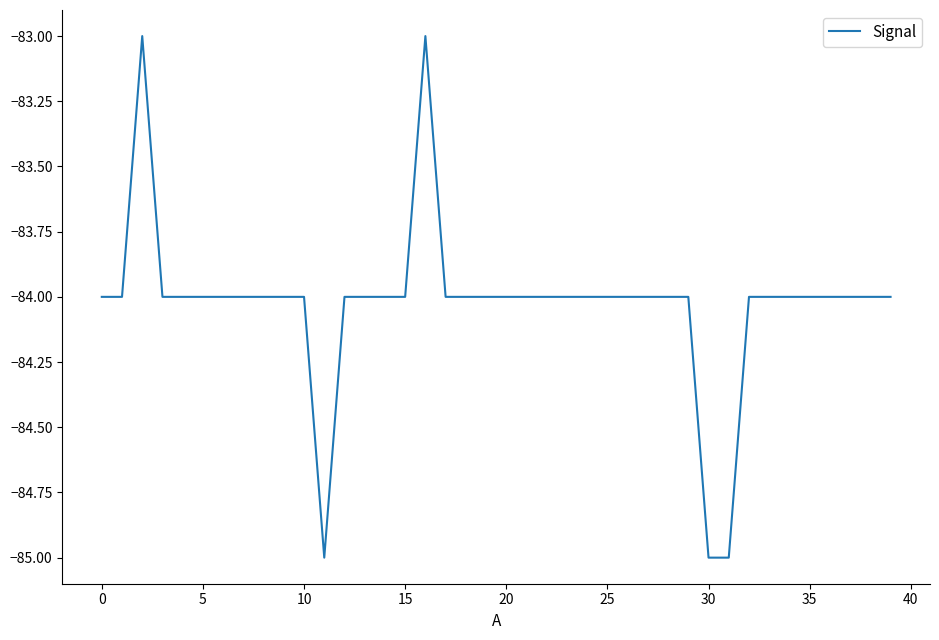

What is the maximum value shown in the chart?

-83